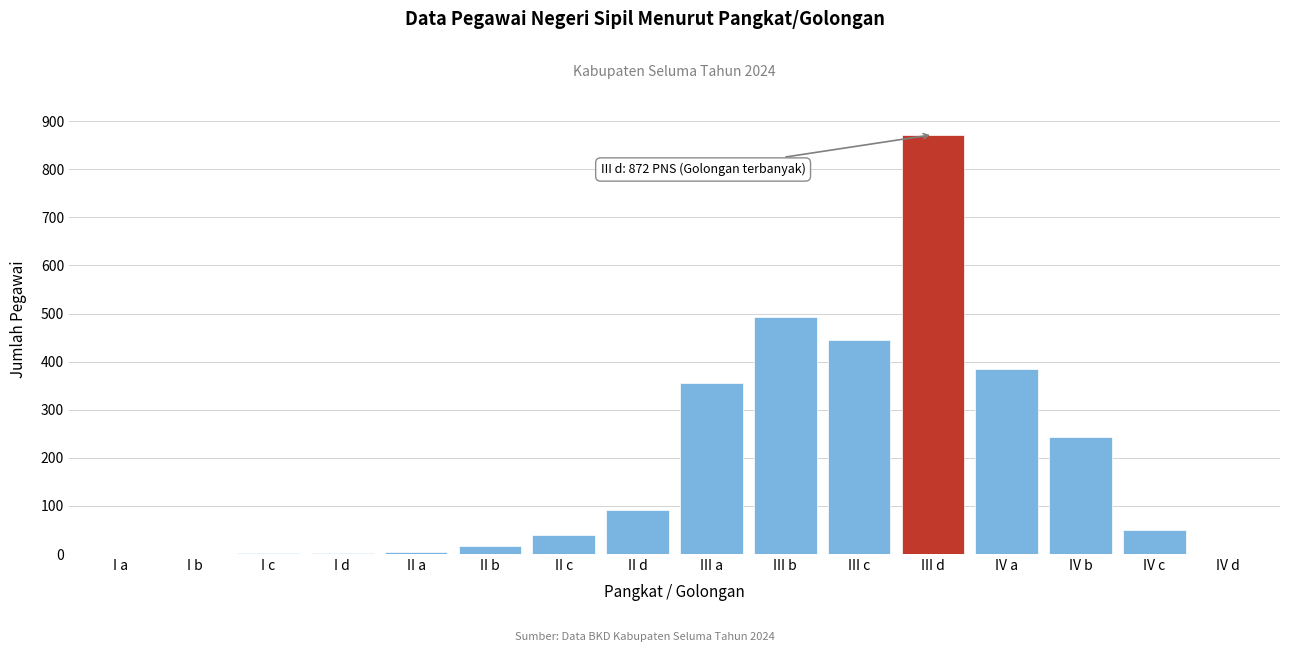

Between II a and IV c, which is larger?

IV c